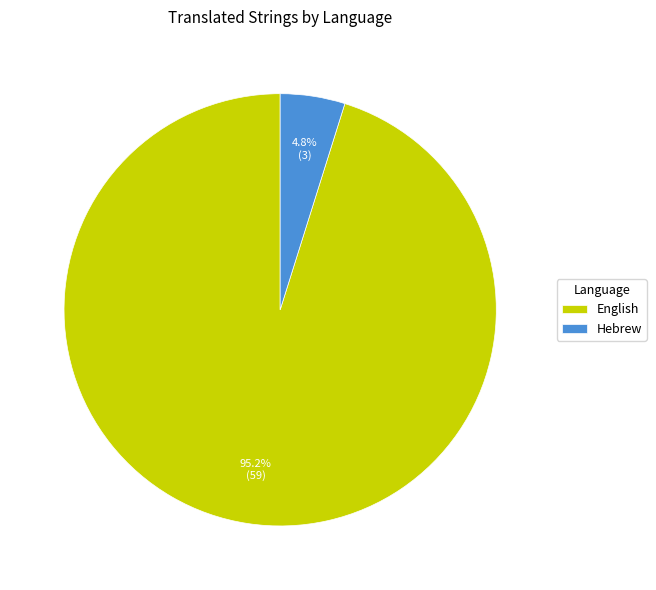

Which has a higher value, English or Hebrew?

English